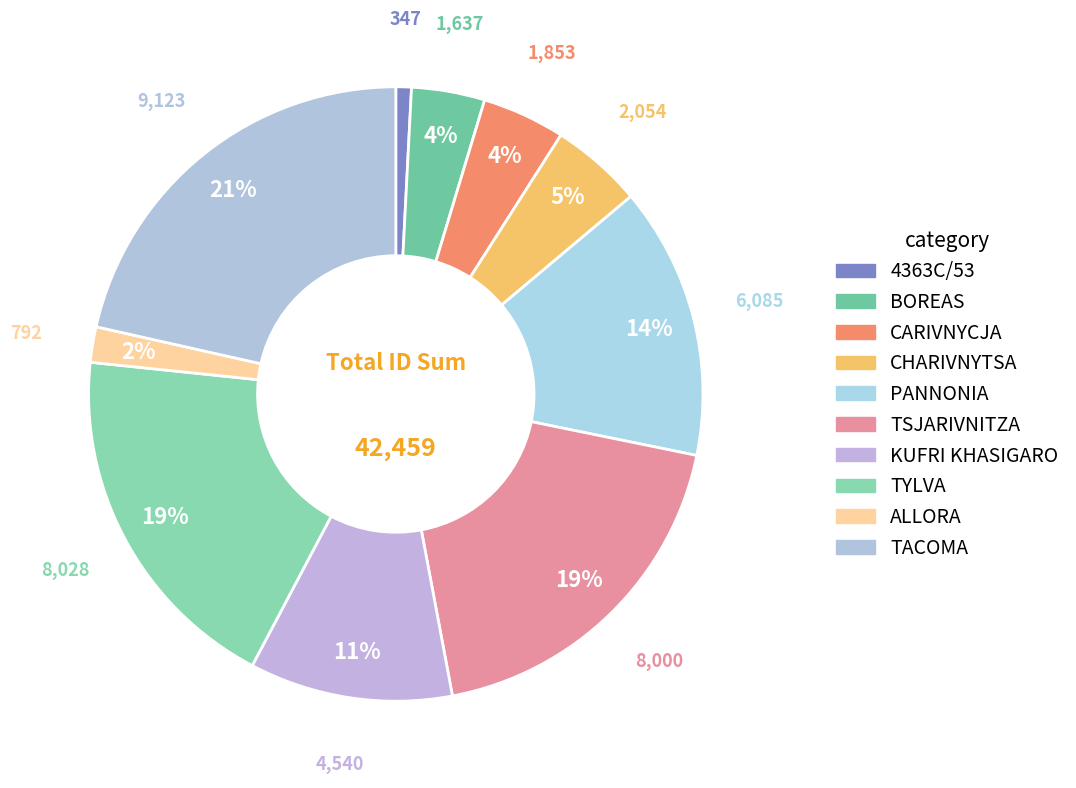

What percentage is the CHARIVNYTSA slice, to the nearest percent?

5%